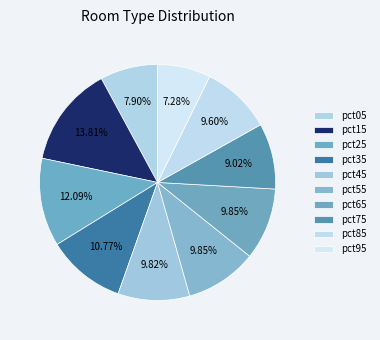

How many slices are in this pie chart?

10